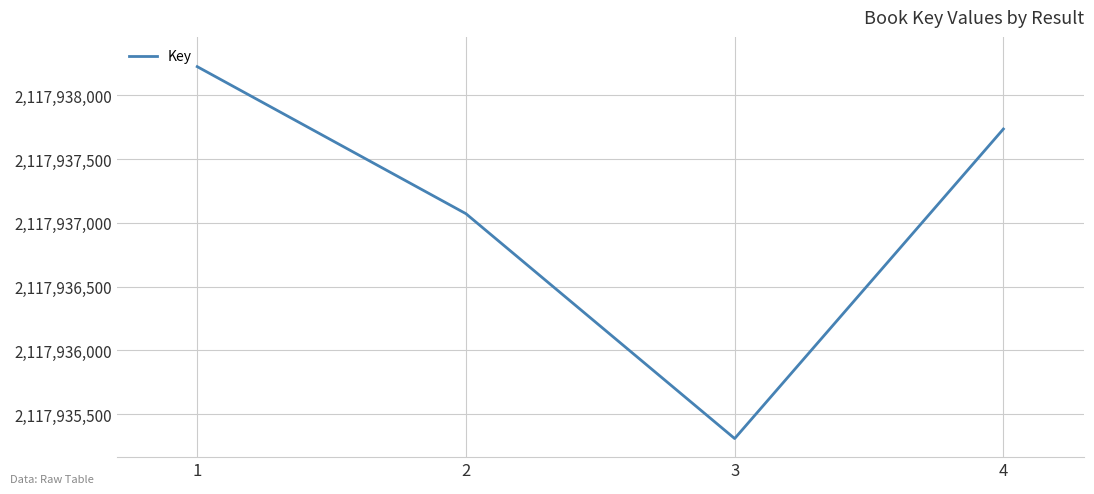

Which category has the lowest value across all series?

3